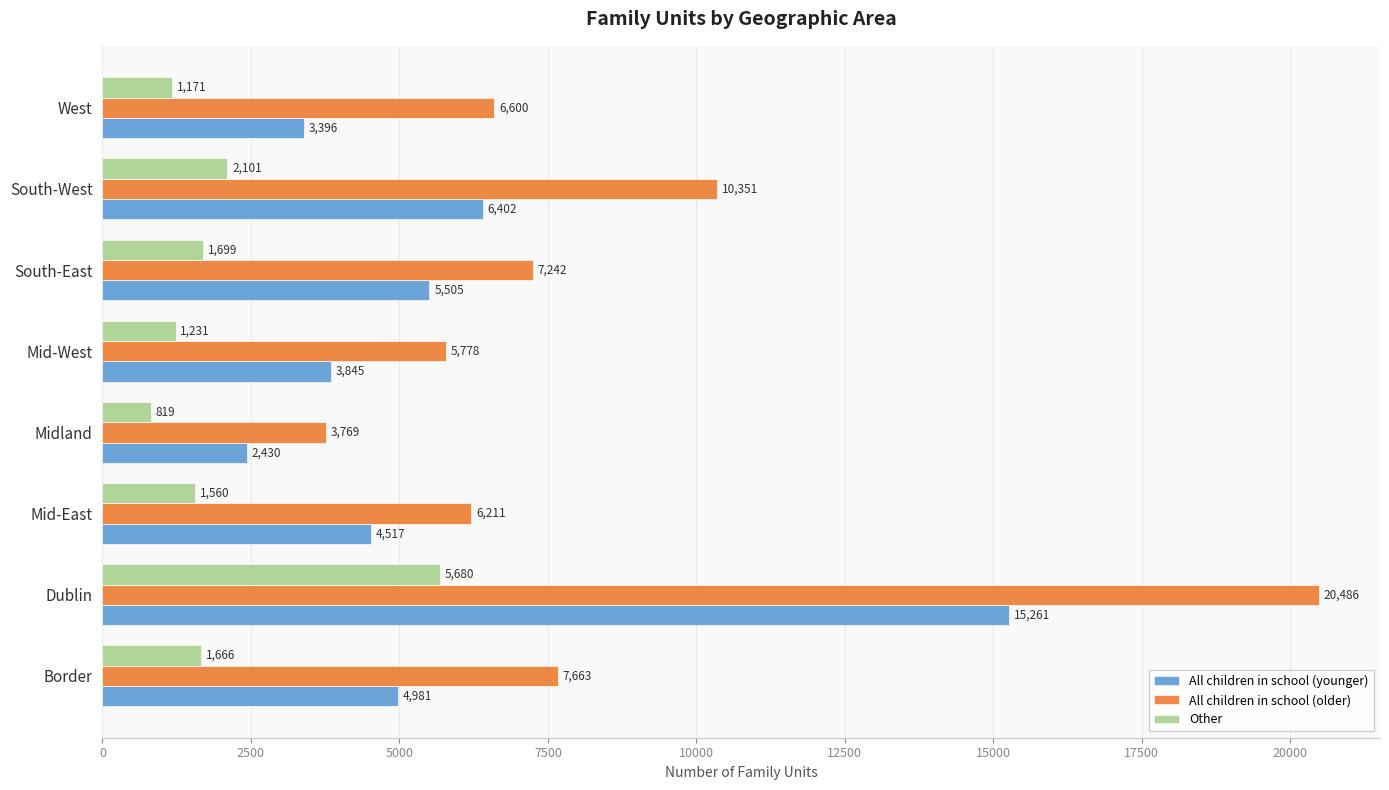

At which label does All children in school (older) reach its peak?

Dublin